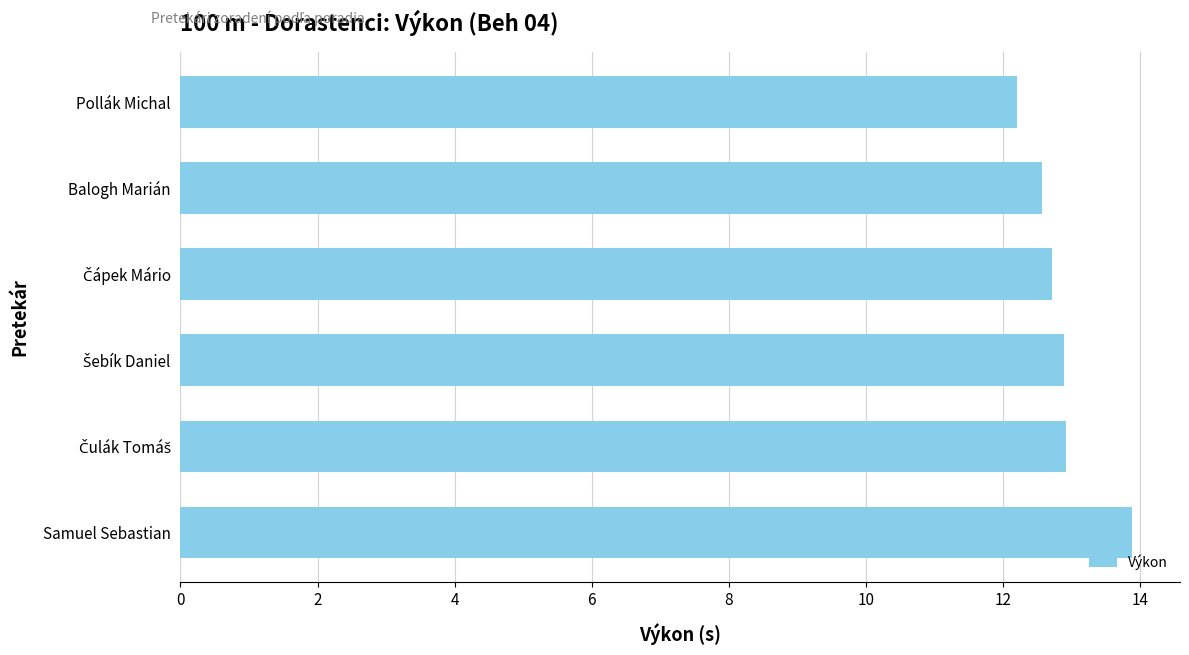

The chart shows a value of 13.9 at Samuel Sebastian. True or false?

True